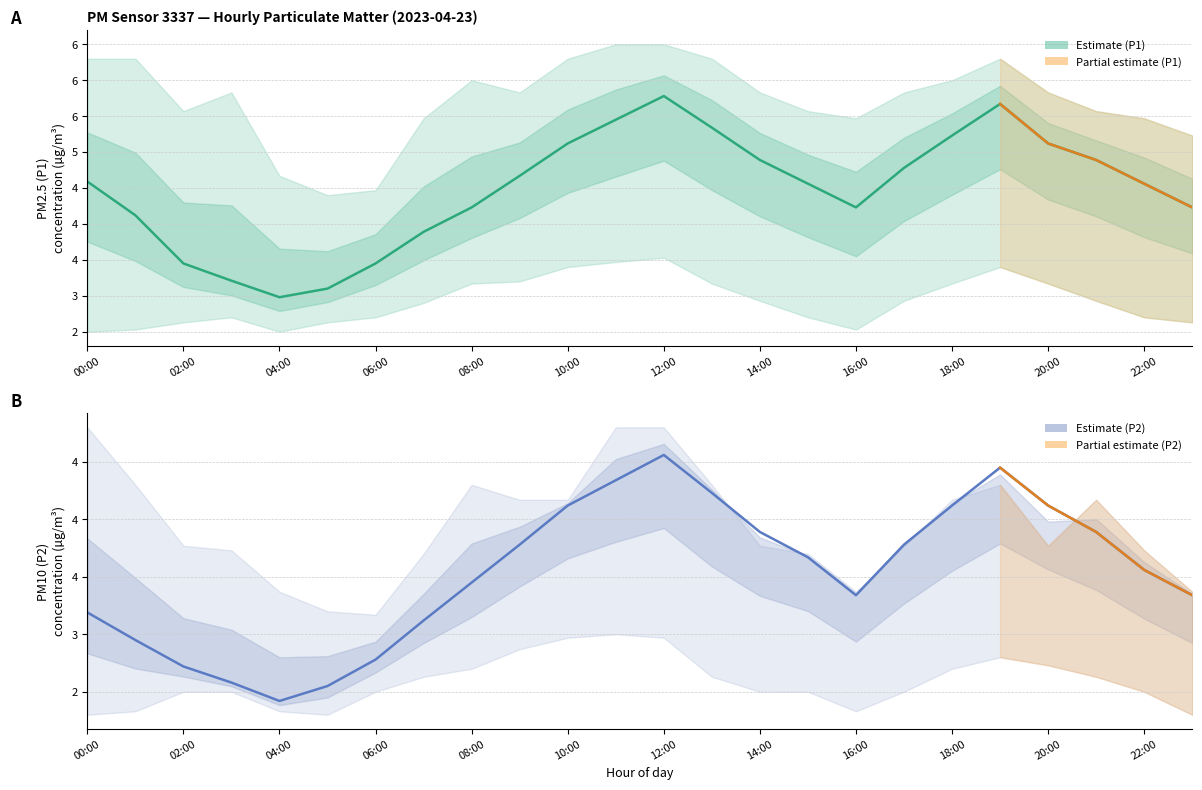

Where is the first local minimum for P2_upper?

06:00